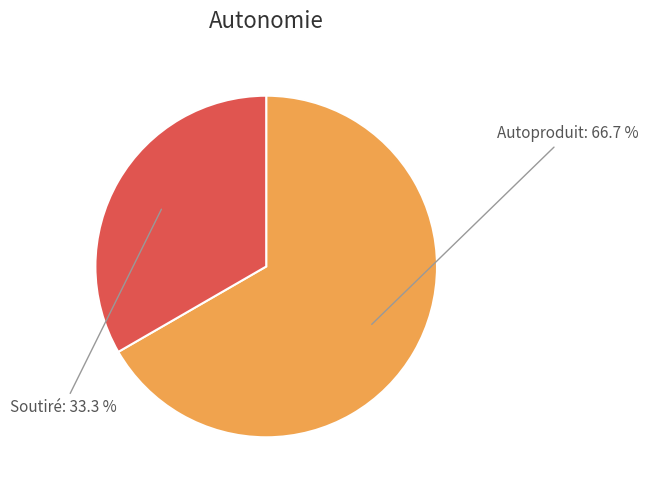

Is there any slice that represents more than half of the pie?

Yes